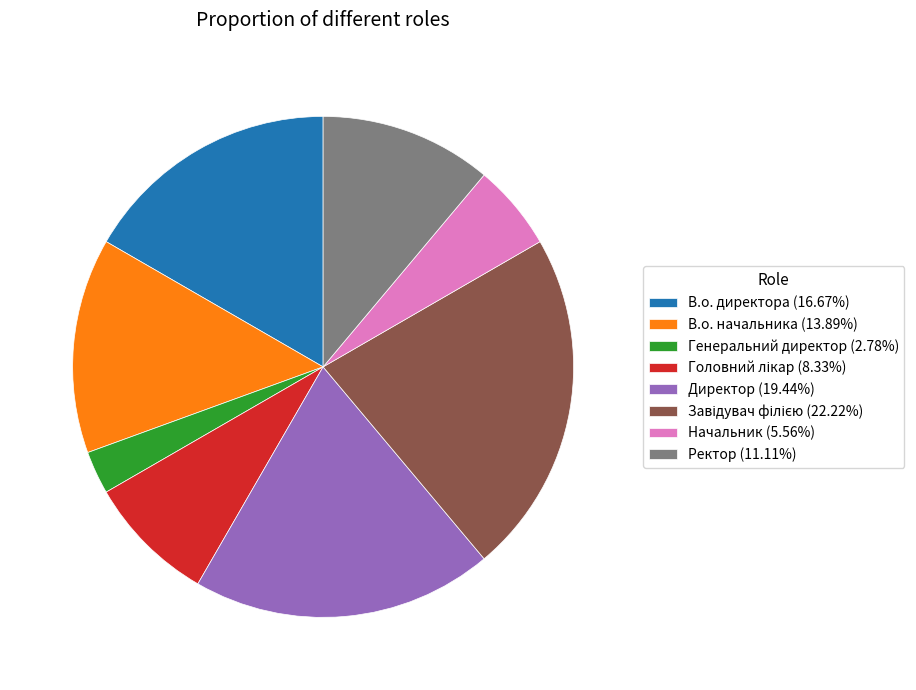

What is the ratio of the value at Ректор (11.11%) to the value at Начальник (5.56%)?

2.0